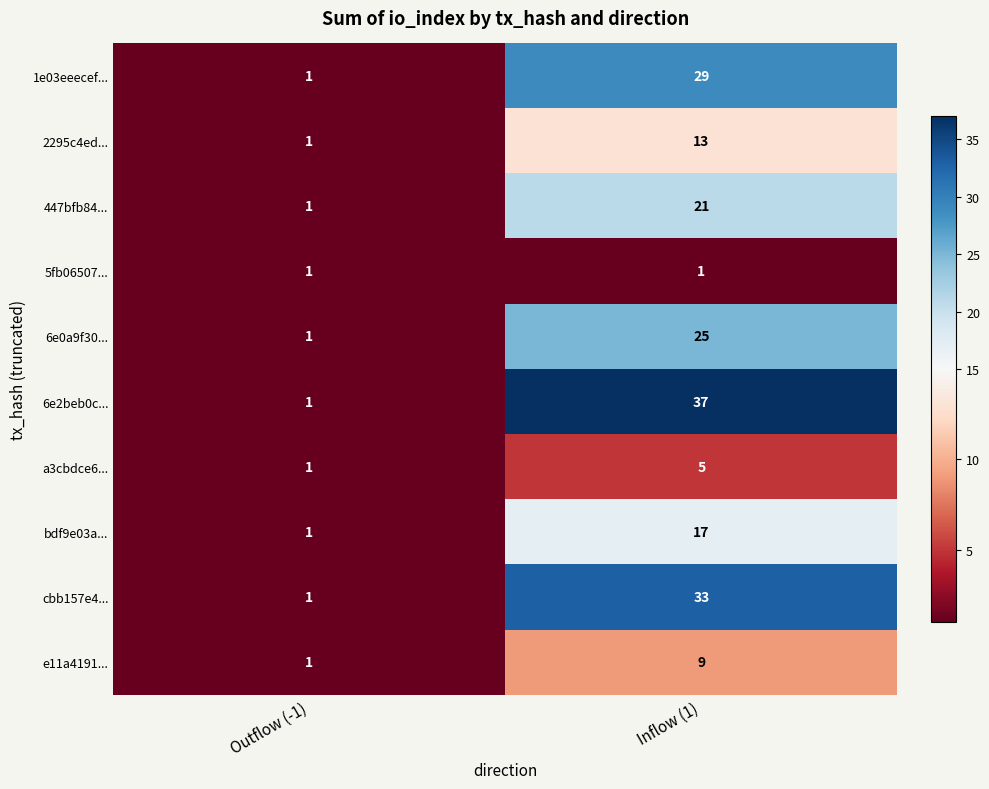

What value does the 447bfb84... series have at Inflow (1), to the nearest 10?

20